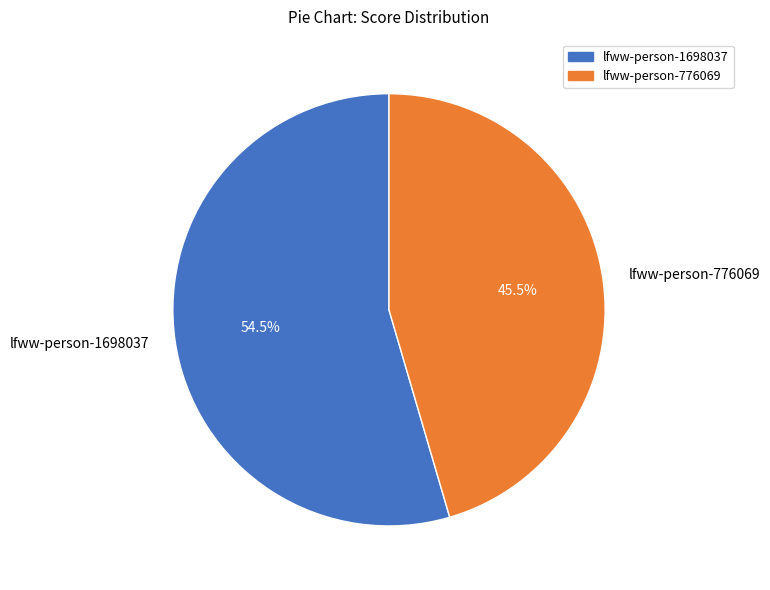

Combined, what portion of the pie is lfww-person-776069 and lfww-person-1698037?

100.0%